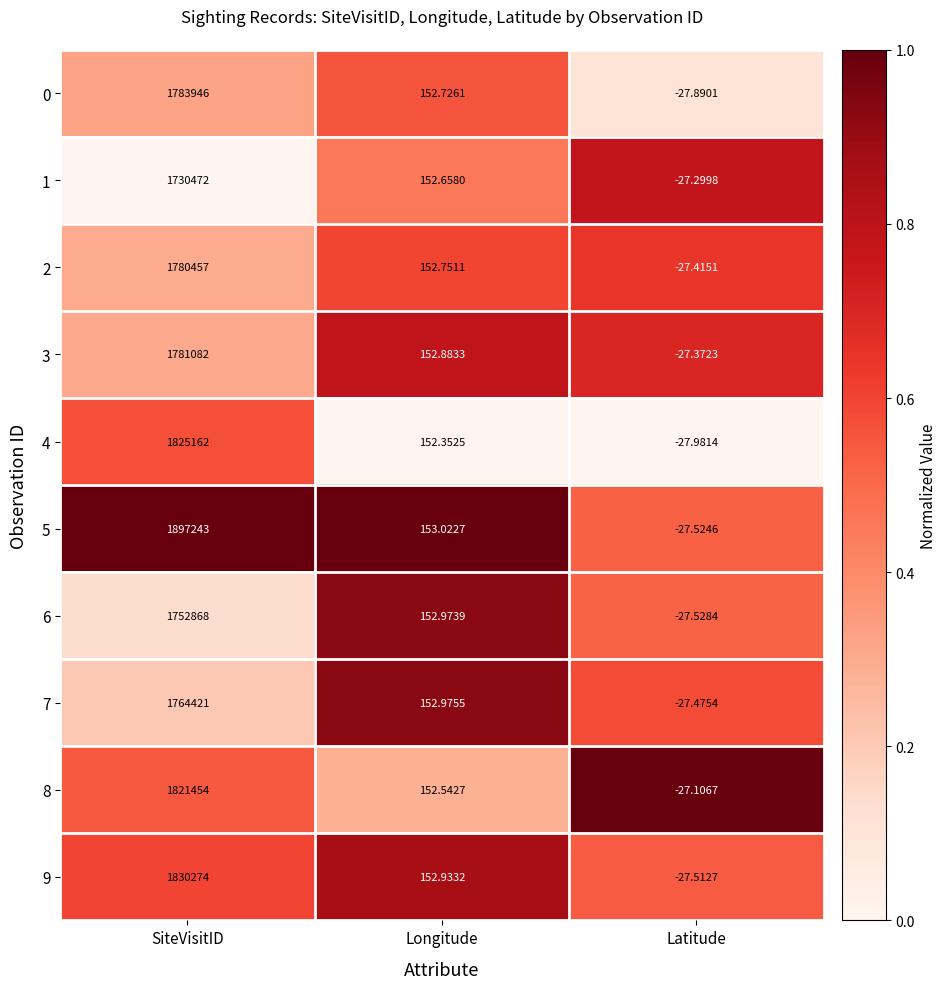

Count the number of categories in the chart.

3